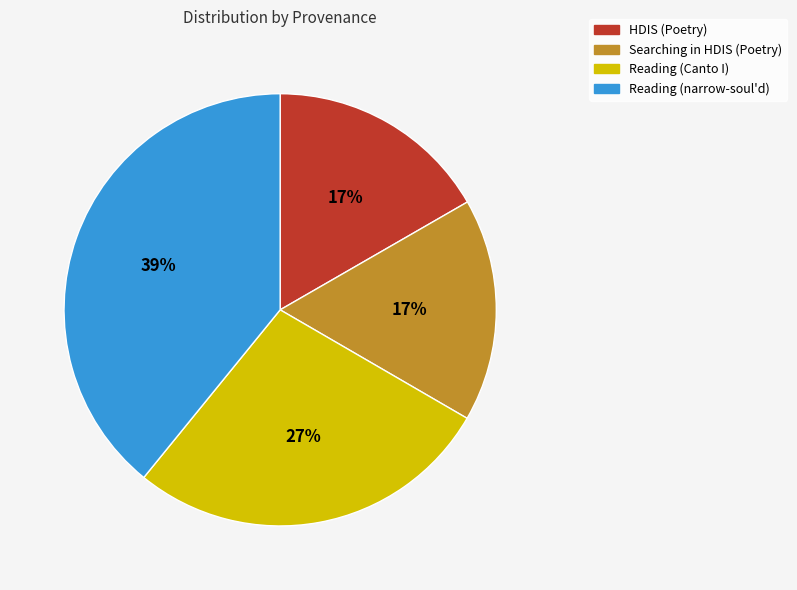

Do HDIS (Poetry) and Reading (narrow-soul'd) together represent more than half of the pie?

Yes